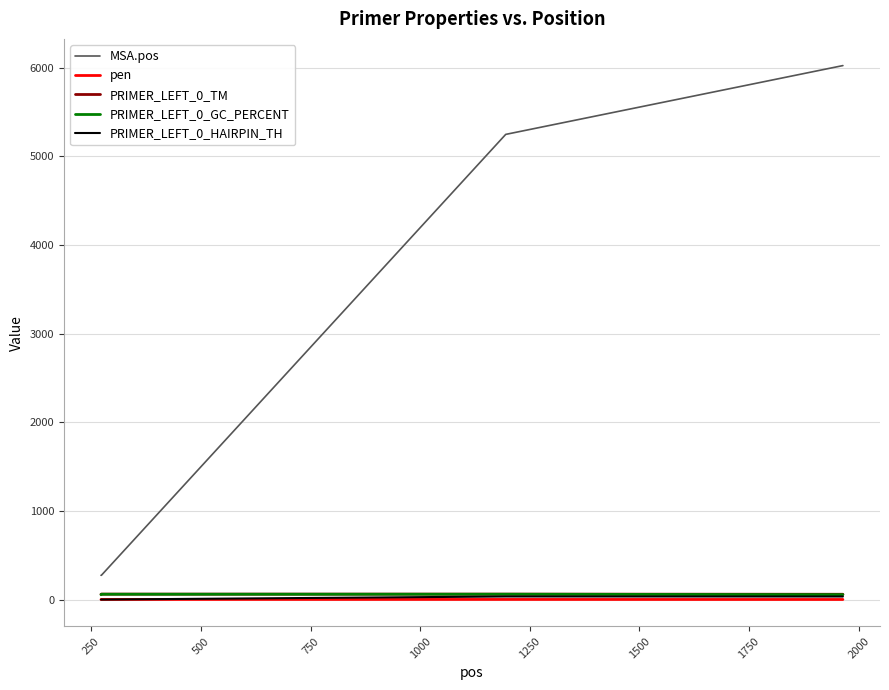

What is the highest value of the MSA.pos series?

6022.0